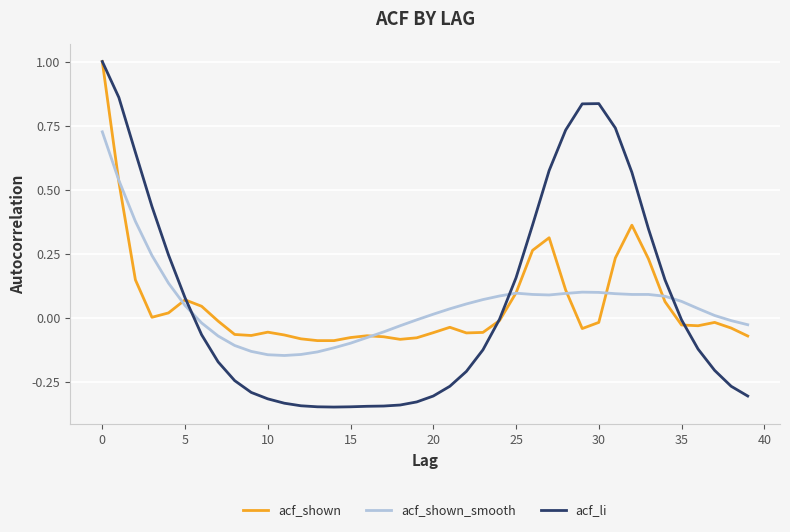

Which series has the widest spread of values?

acf_li